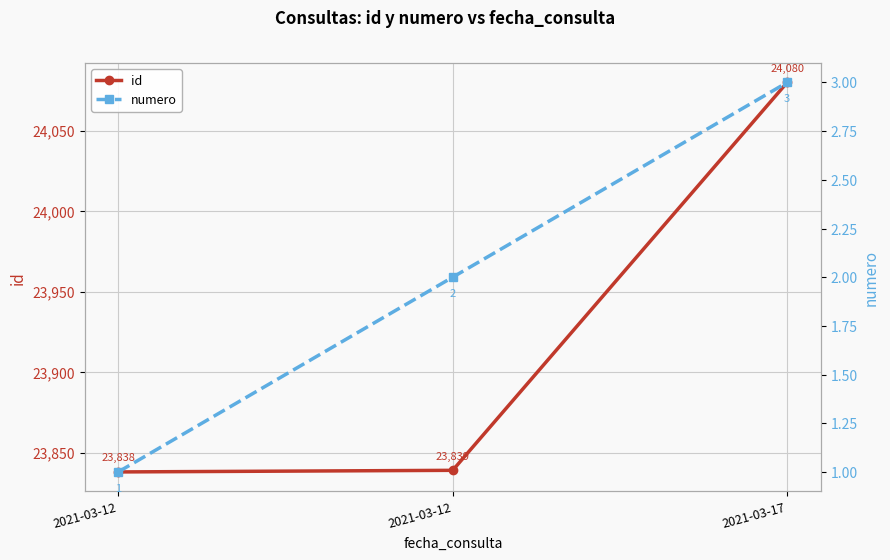

How many data points does each series have?

3